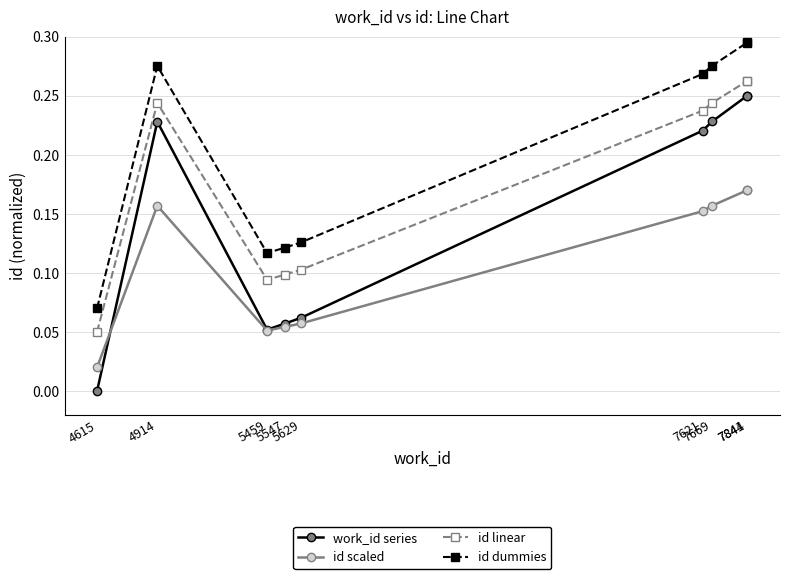

True or false: id dummies and work_id series intersect in this chart.

False